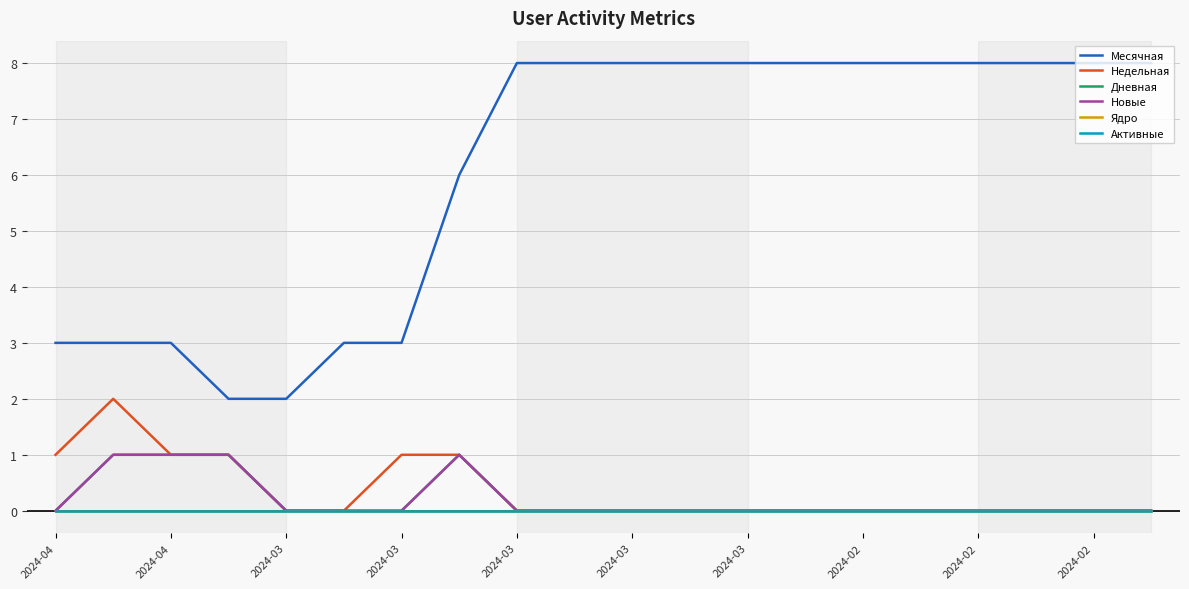

Where is Активные nearest to the value 0?

2024-04